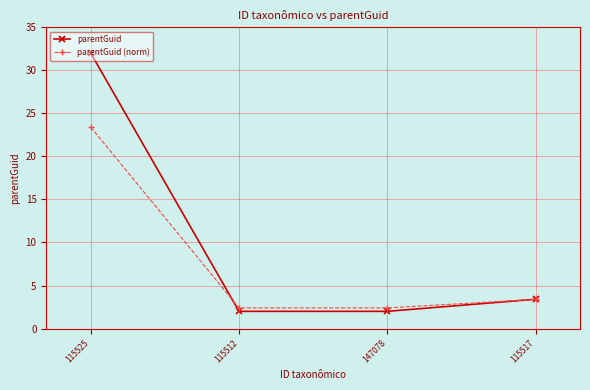

Which series changed the most between 115525 and 147078?

parentGuid